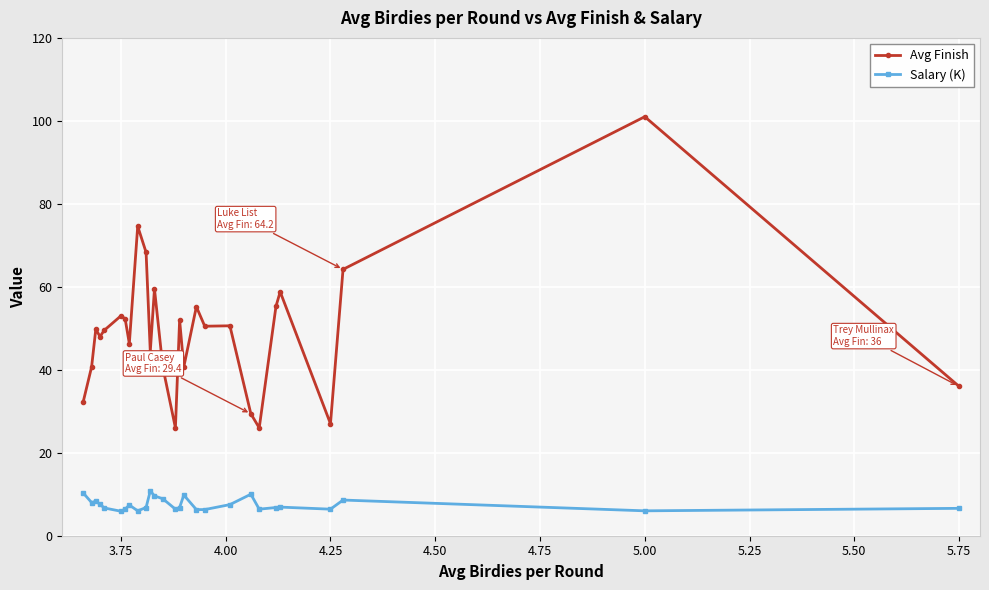

What is the difference between the maximum and second lowest values in the Salary (K) series?

4.8